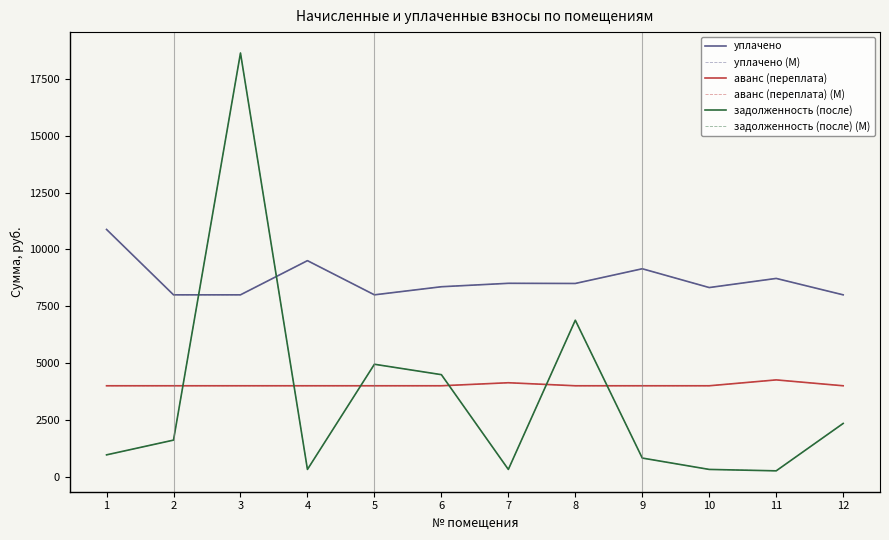

Where do задолженность (после) (M) and уплачено (M) first cross each other?

2 and 3